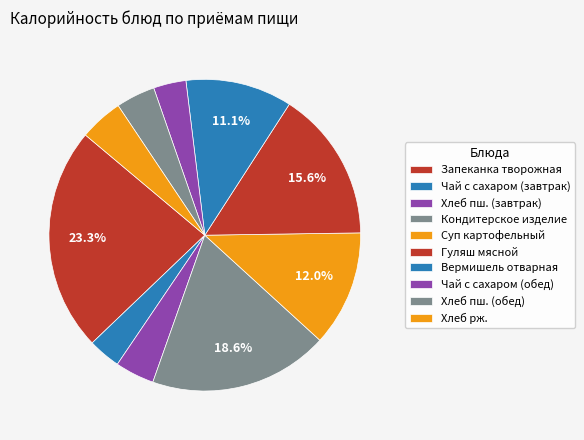

What percentage is the Чай с сахаром (обед) slice, to the nearest percent?

3%